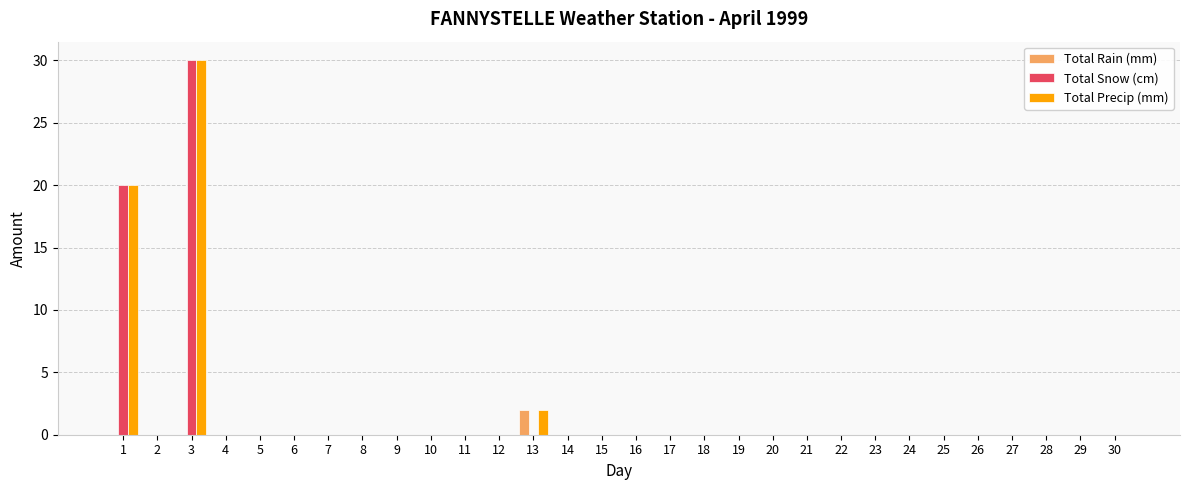

At which category is the sum across all series the highest?

3